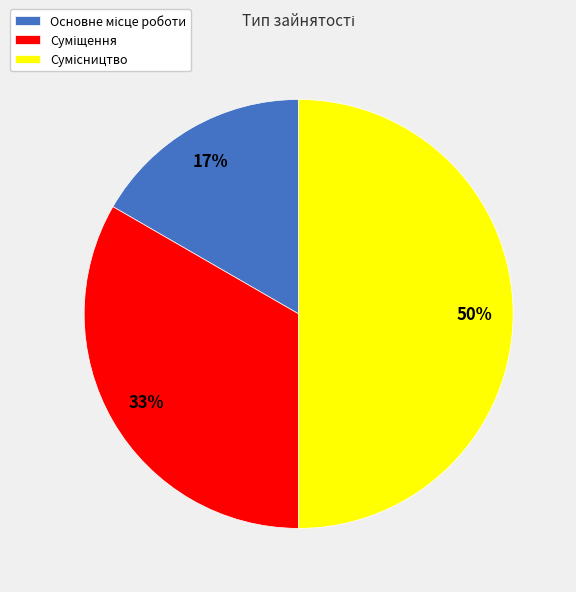

To the nearest percent, what is the average slice percentage?

33%